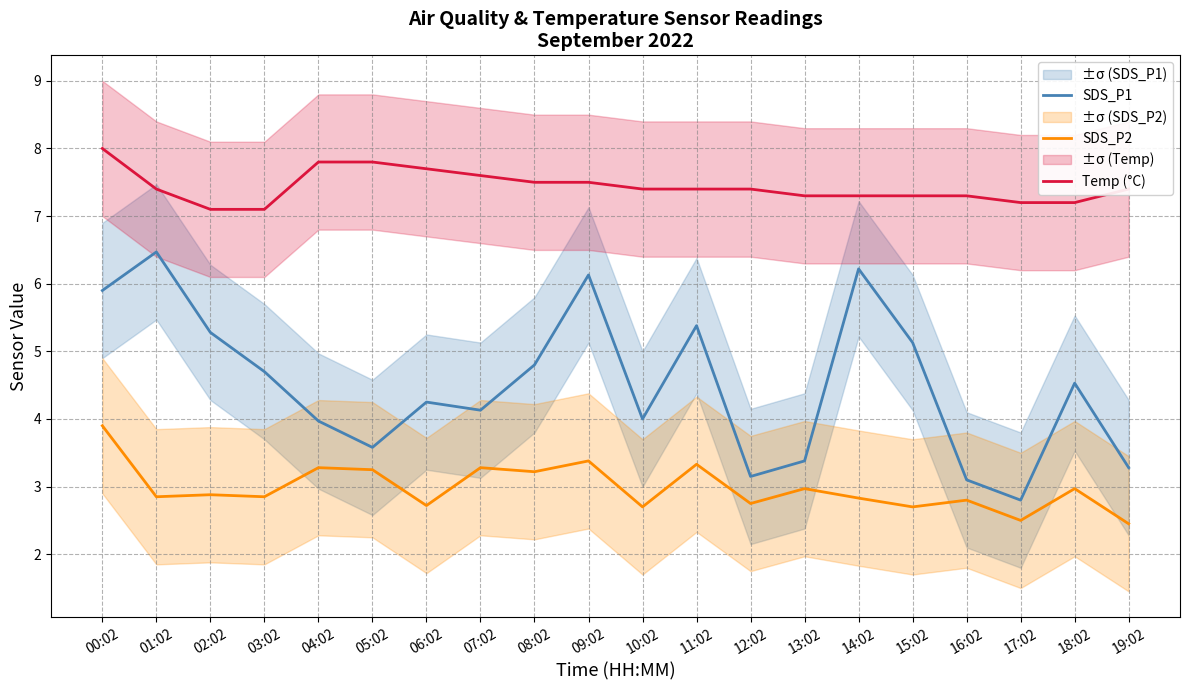

What are all the series names shown in the legend?

SDS_P1, SDS_P2, Temp (°C)